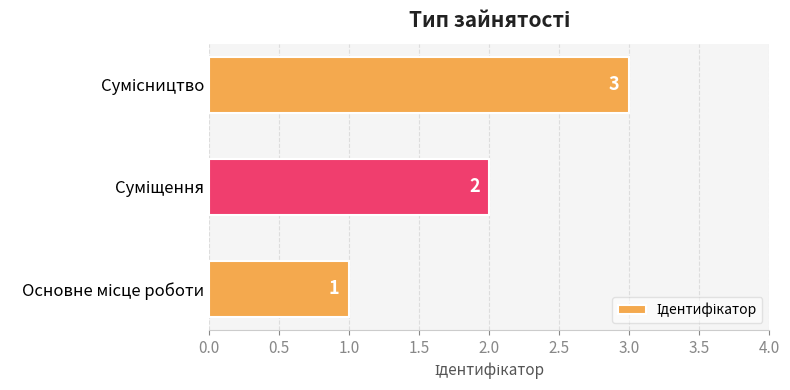

What is the maximum value shown in the chart?

3